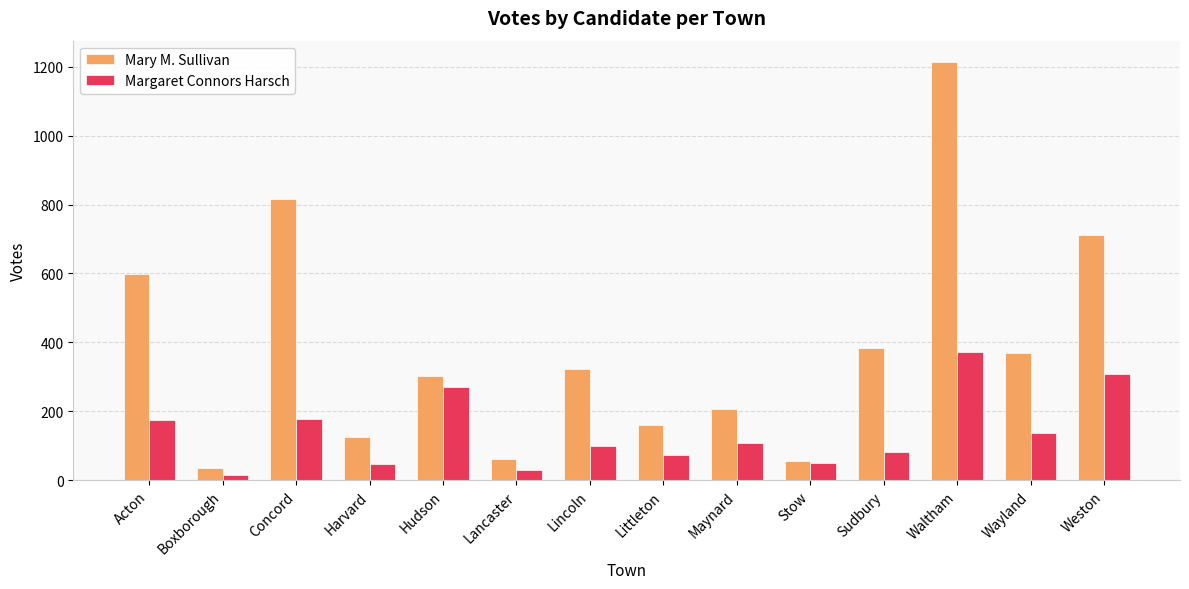

At which label does Mary M. Sullivan first exceed 323?

Acton